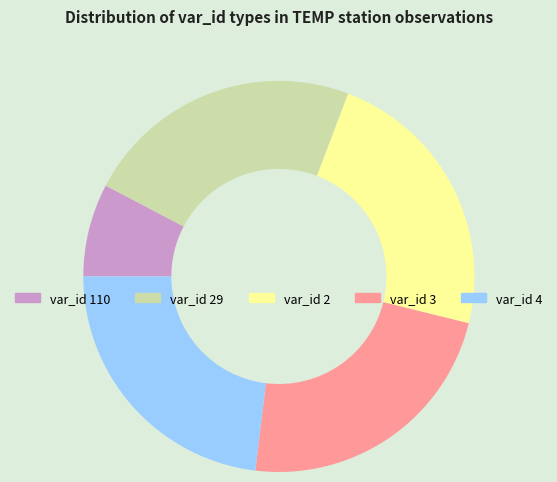

Is there any slice that represents more than half of the pie?

No